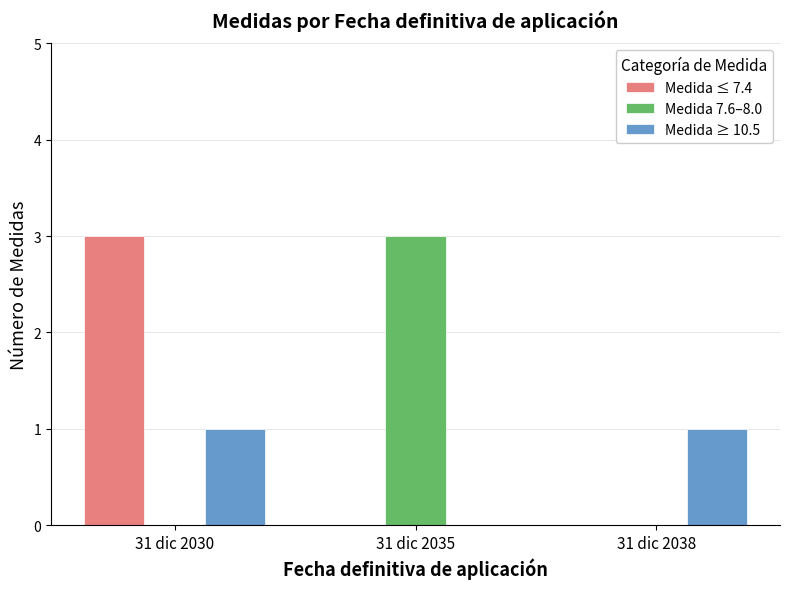

What is the total value across all series at 31 dic 2030?

4